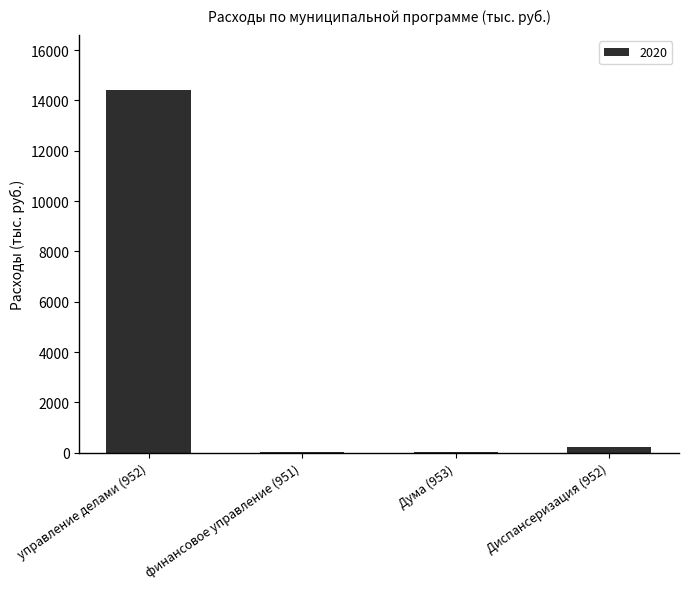

Read the value at управление делами (952).

14431.1